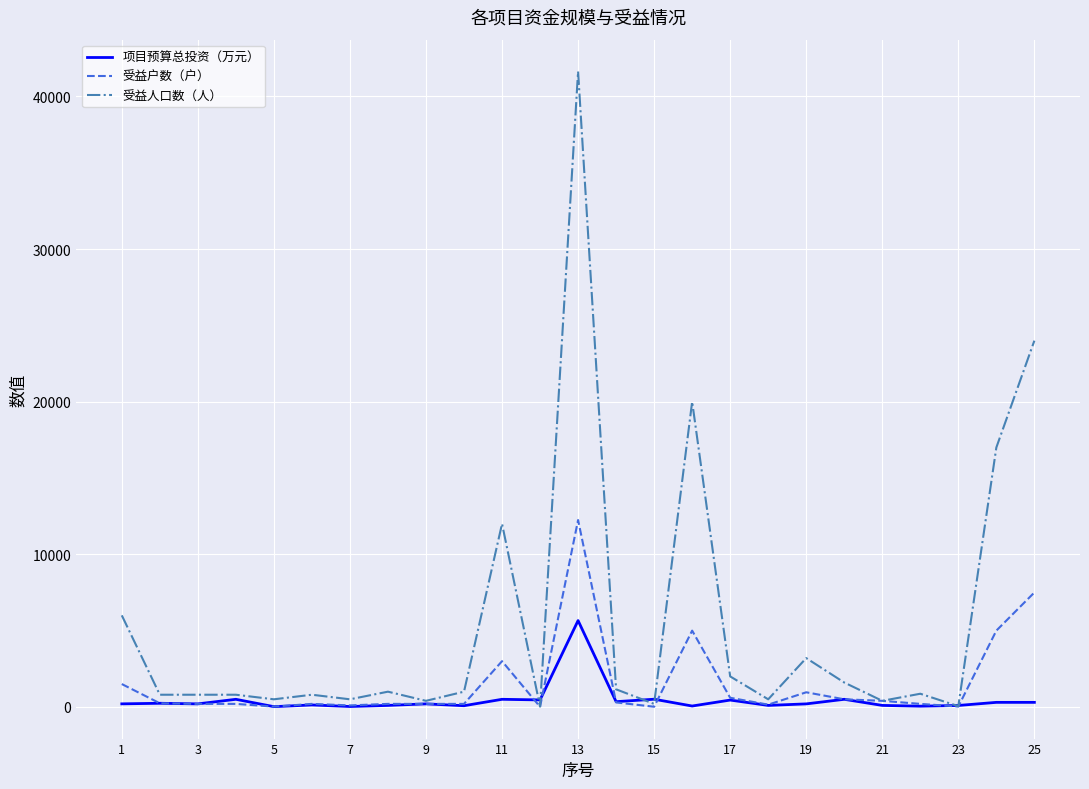

Which series has the largest range (max minus min)?

受益人口数（人）